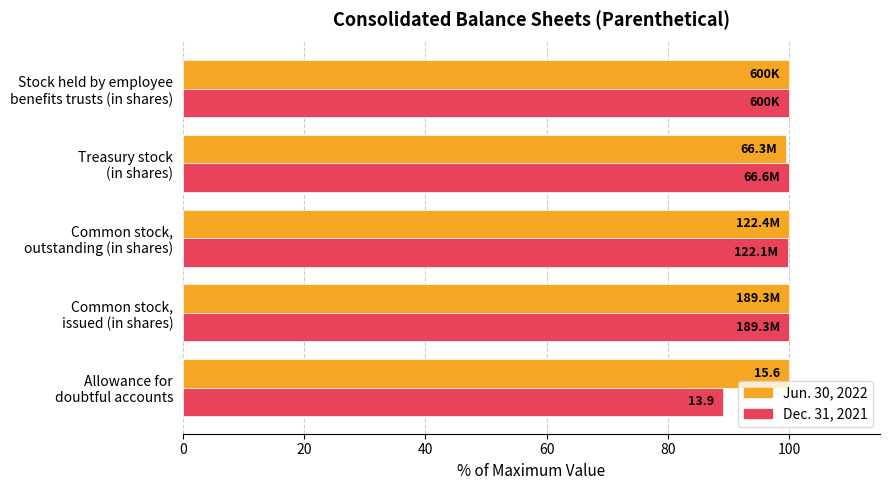

What are all the series names shown in the legend?

Jun. 30, 2022, Dec. 31, 2021